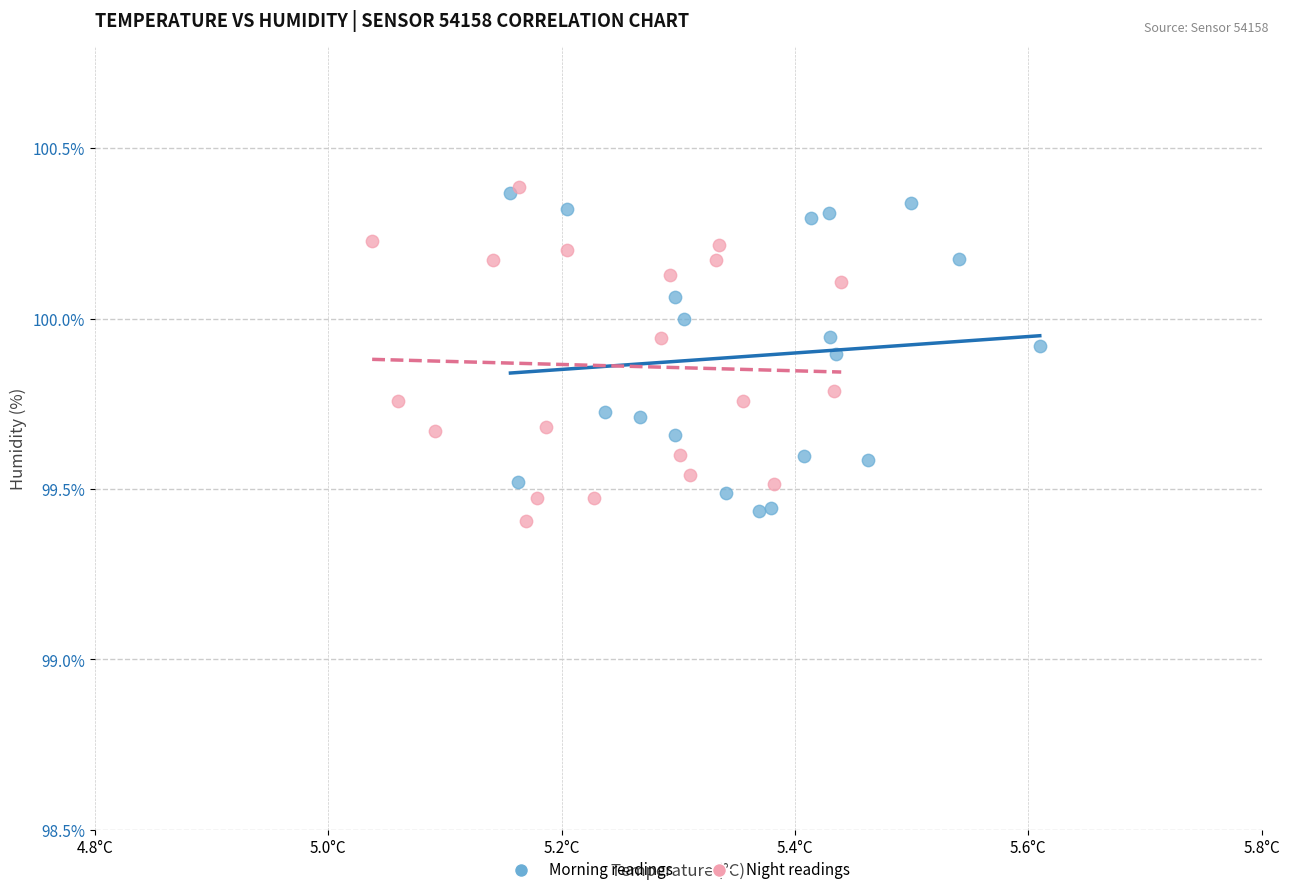

What are all the series names shown in the legend?

Morning readings, Night readings